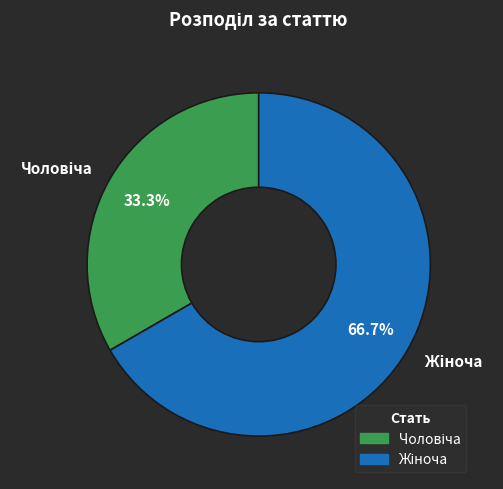

Does any single category account for the majority?

Yes